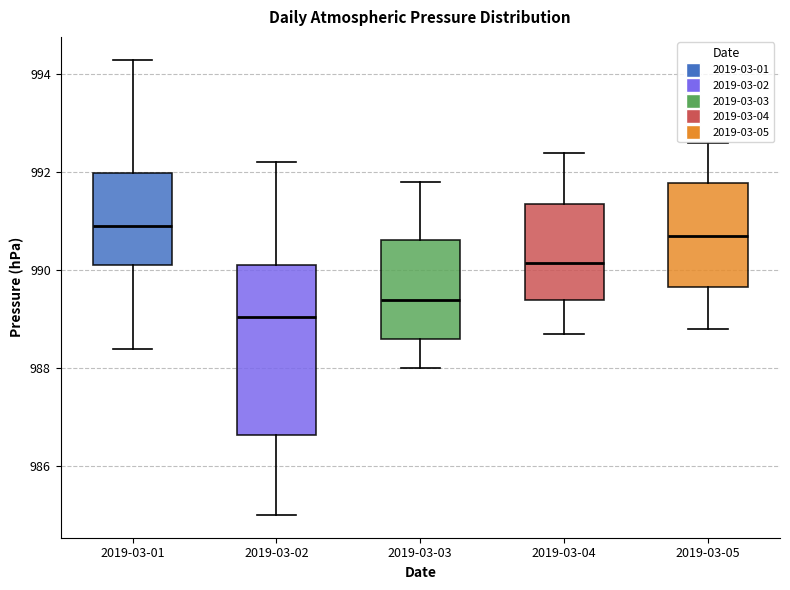

Comparing the boxes themselves (not the whiskers), which one is the tallest?

2019-03-02